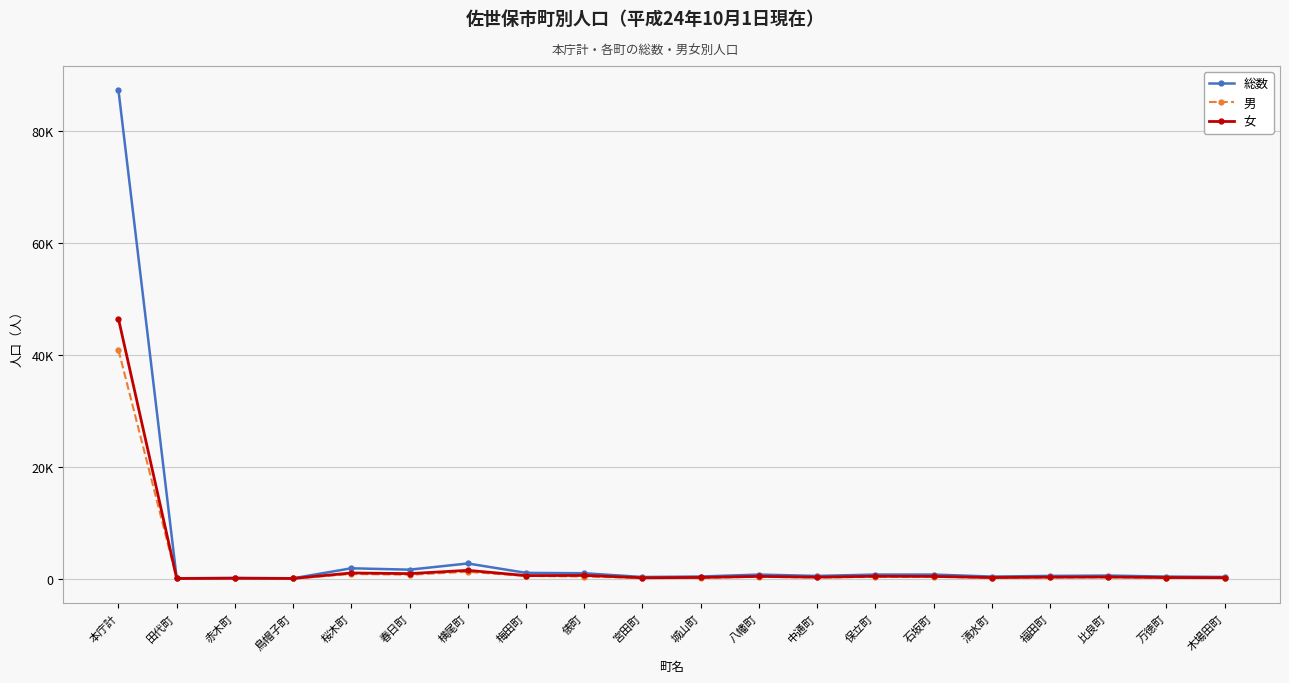

Is this an area chart (filled region under the line)?

No